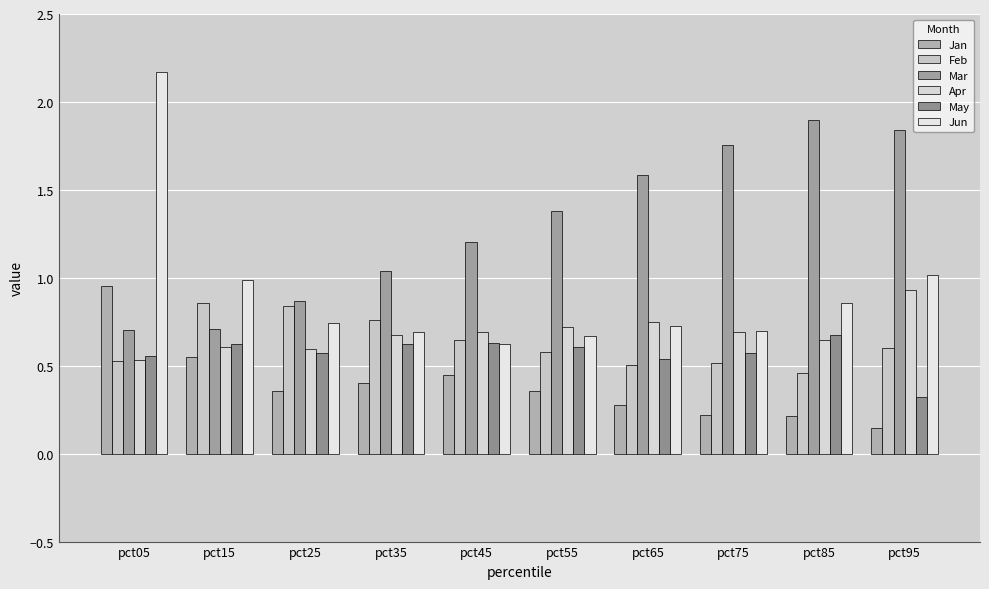

At which label does Feb reach its peak?

pct15